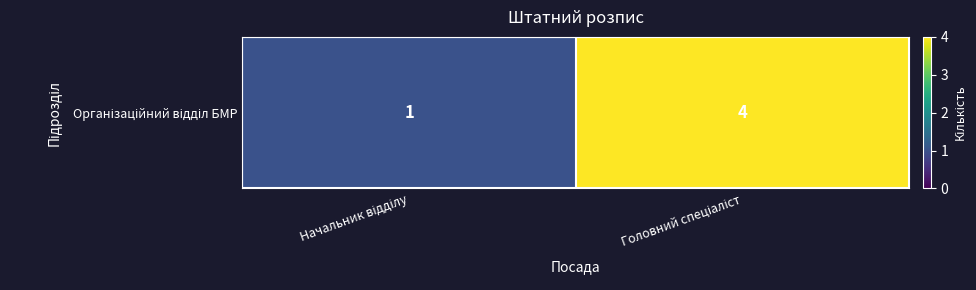

What is the sum of the values at Начальник відділу and Головний спеціаліст?

5